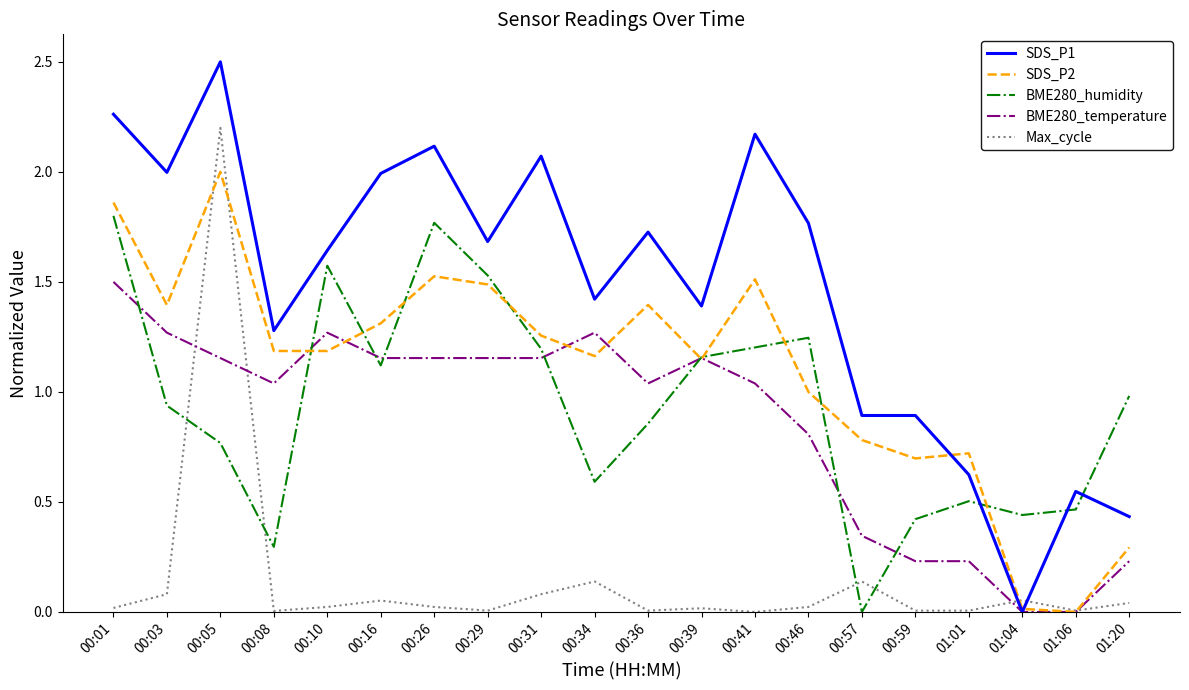

Is this an area chart (filled region under the line)?

No